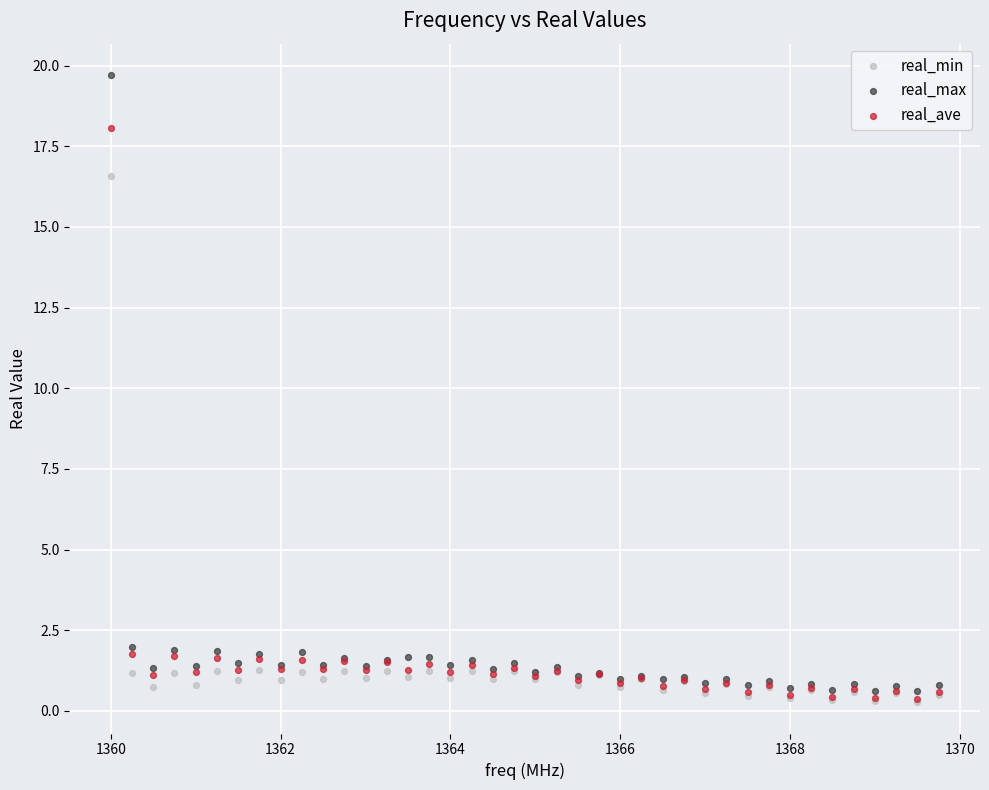

Which series has the largest Y range (max minus min)?

real_max